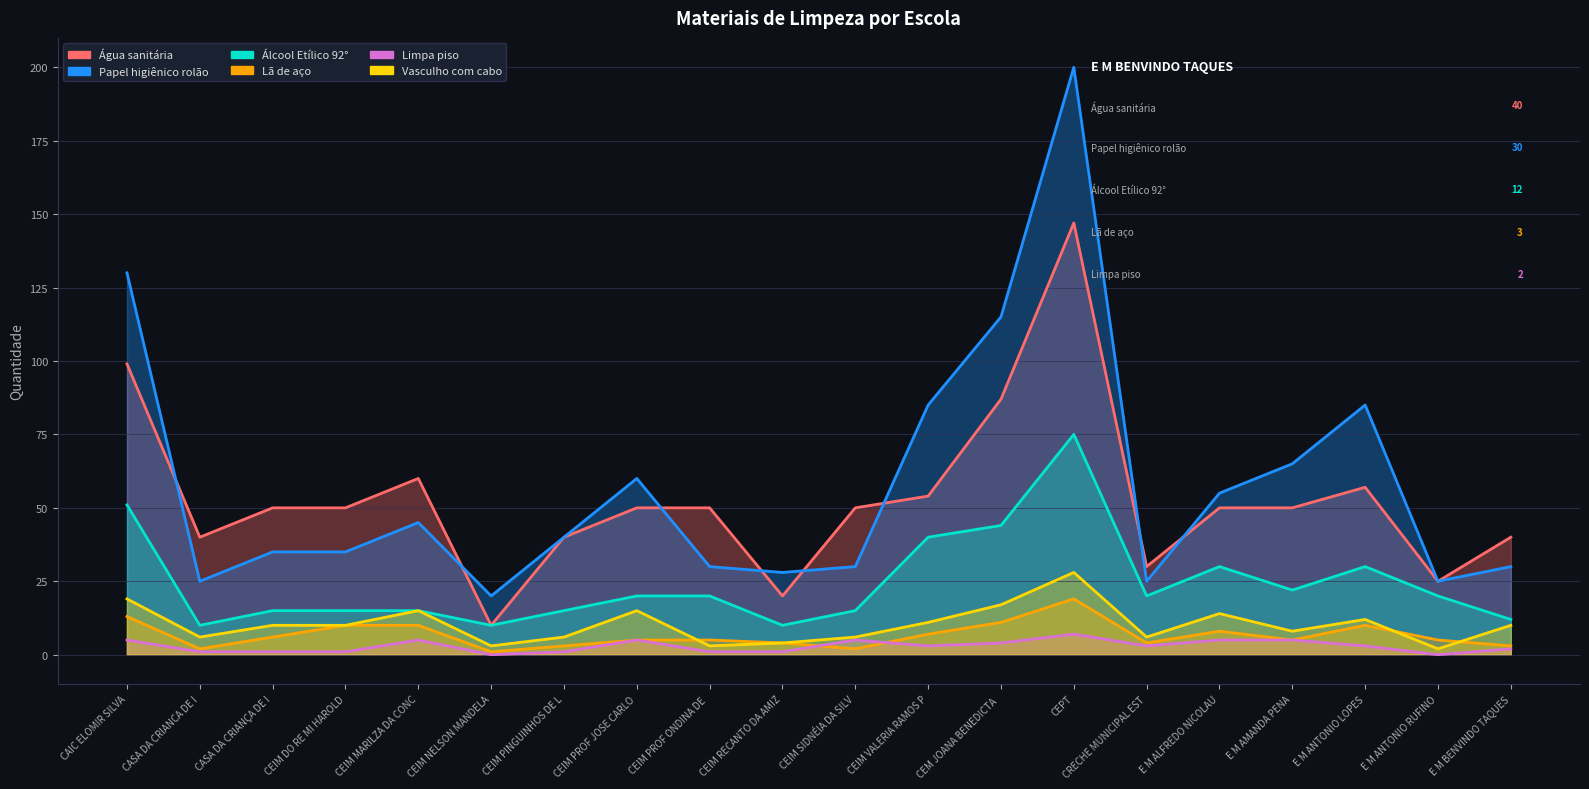

What are all the series names shown in the legend?

Água sanitária, Papel higiênico rolão, Álcool Etílico 92°, Lã de aço, Limpa piso, Vasculho com cabo